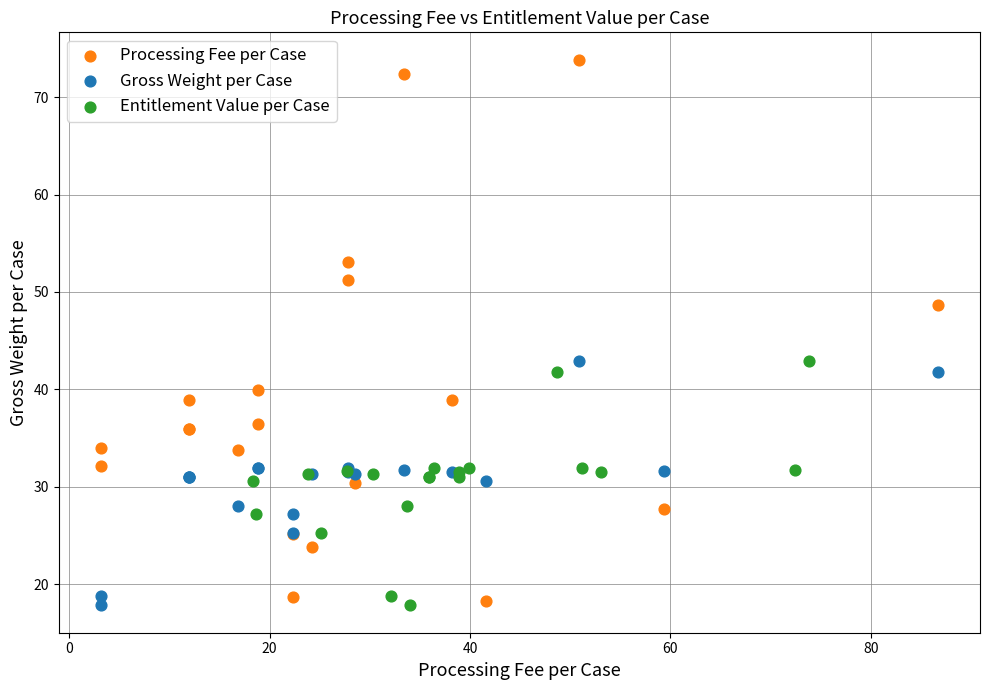

Which series has the largest Y range (max minus min)?

Processing Fee per Case